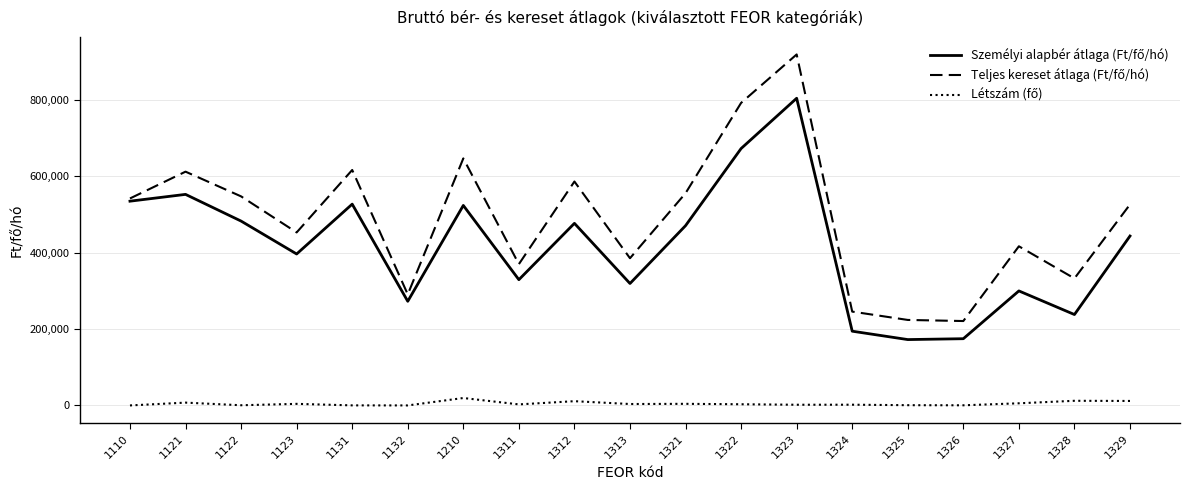

How many lines are shown in the chart?

3